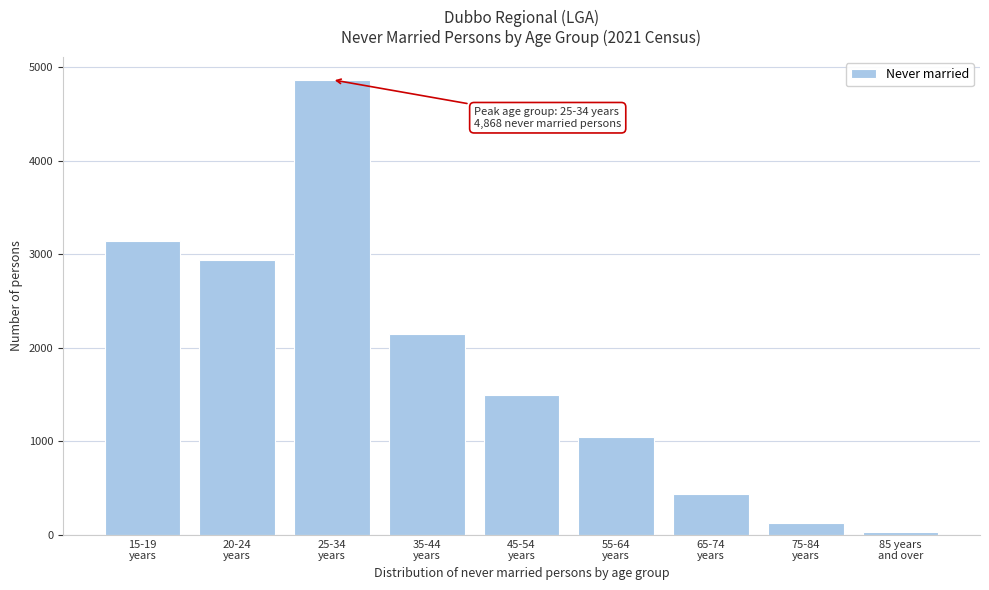

Reading right to left, what are all the values shown in this chart?

36	131	434	1046	1499	2152	4868	2943	3141